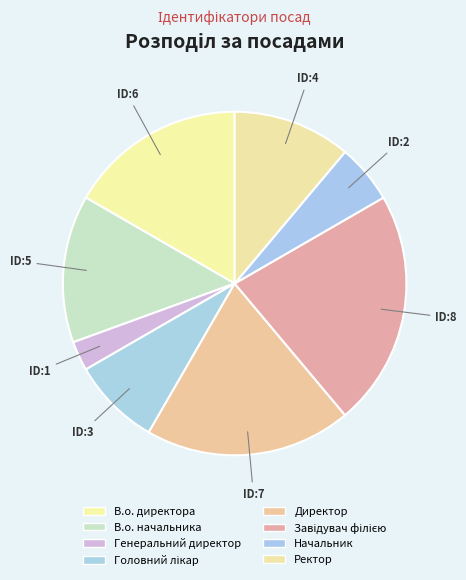

The В.о. начальника slice represents 27% of the pie. True or false?

False